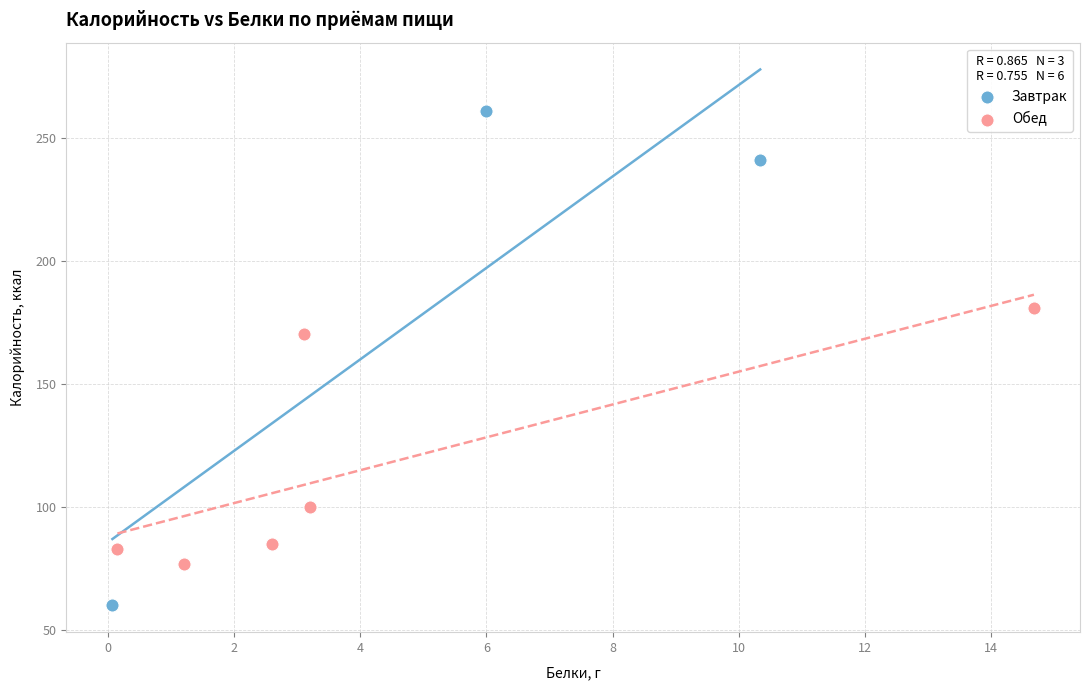

Which series has the largest Y range (max minus min)?

Завтрак